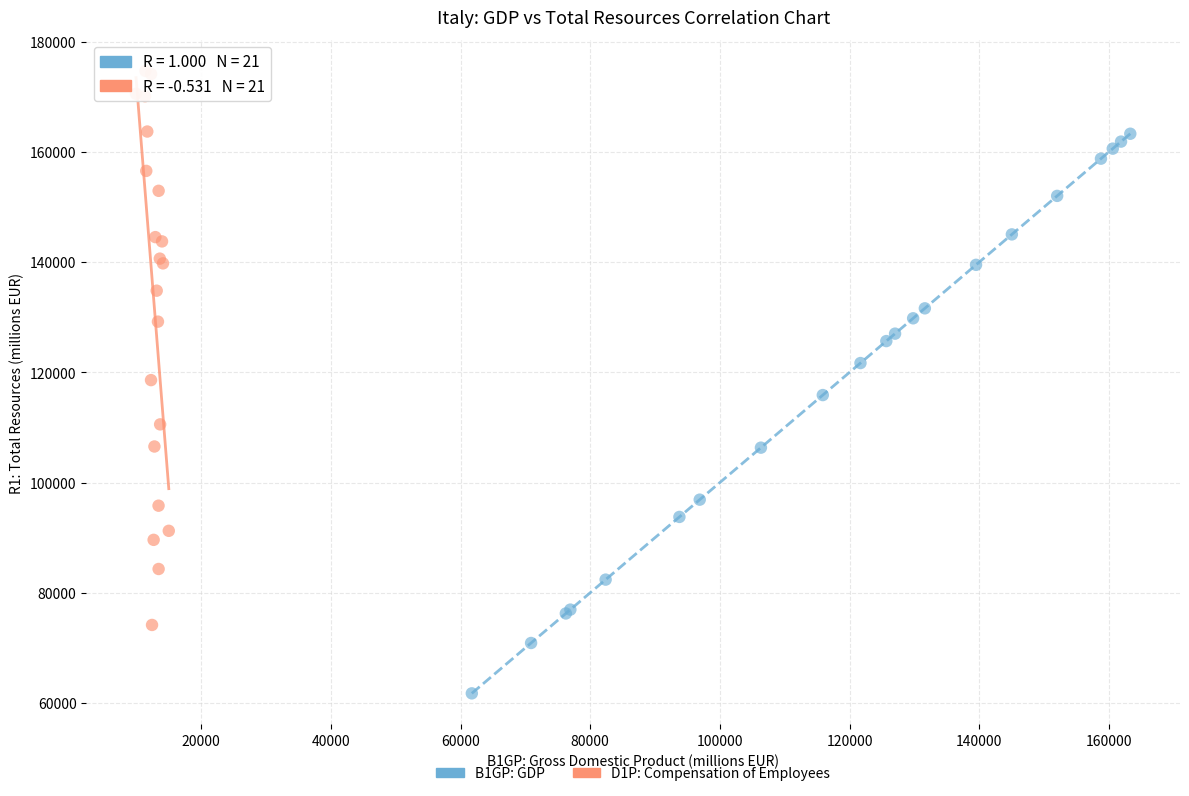

Which series has the widest spread of Y values?

B1GP: GDP